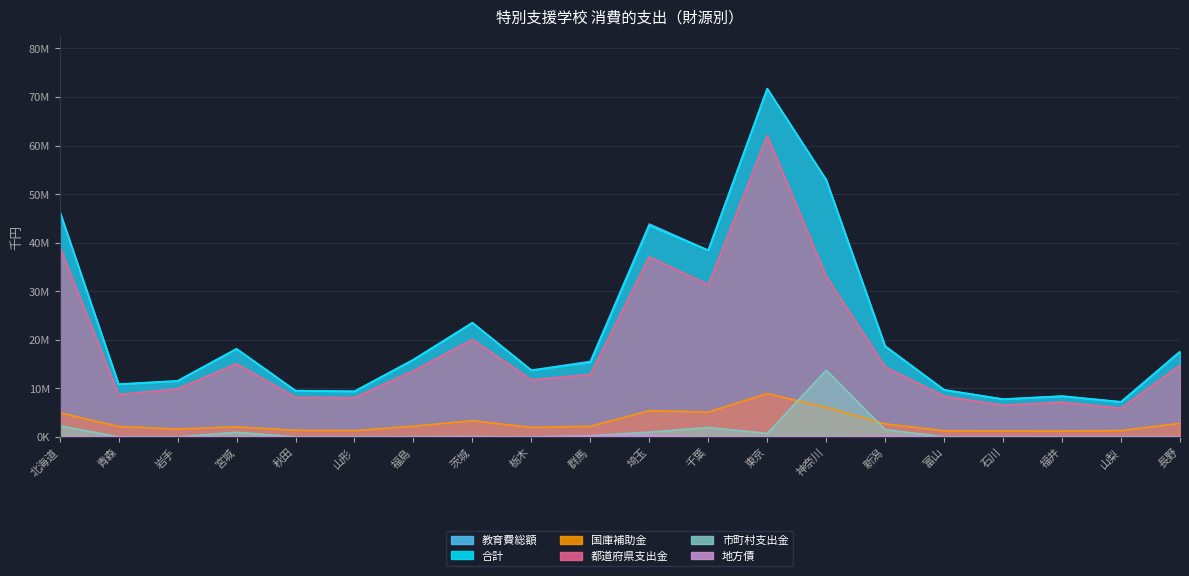

Count the number of data series in this chart.

6